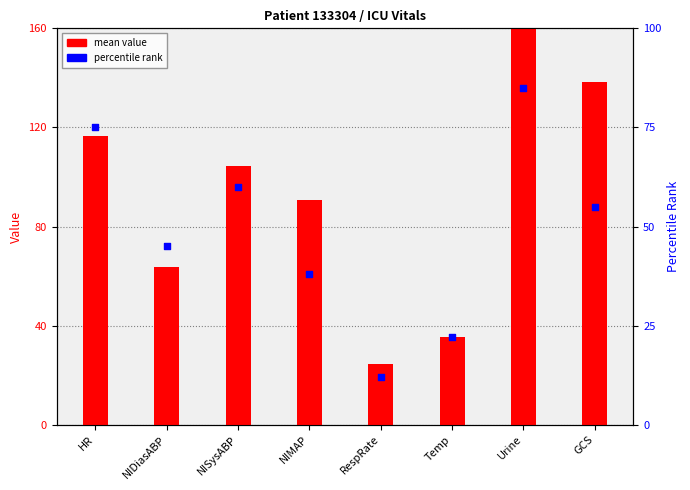

What are all the series names shown in the legend?

mean value, percentile rank